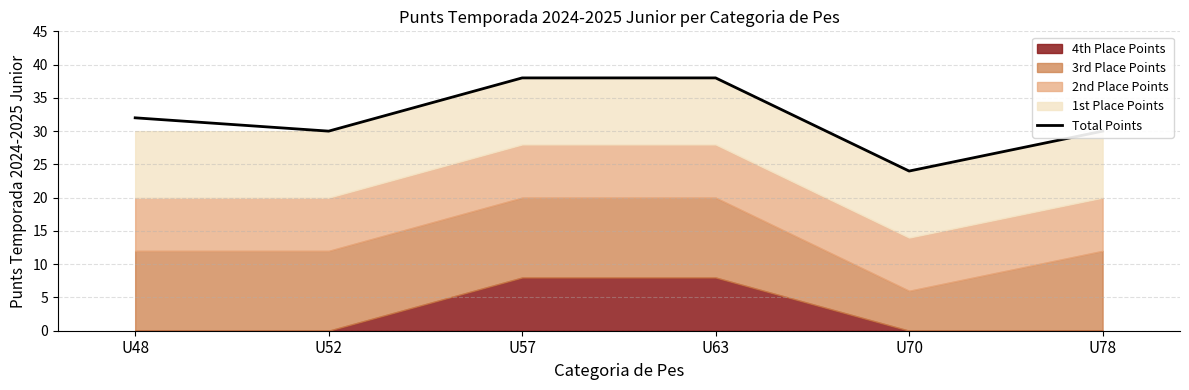

What is the difference between the second highest and second lowest values?

8